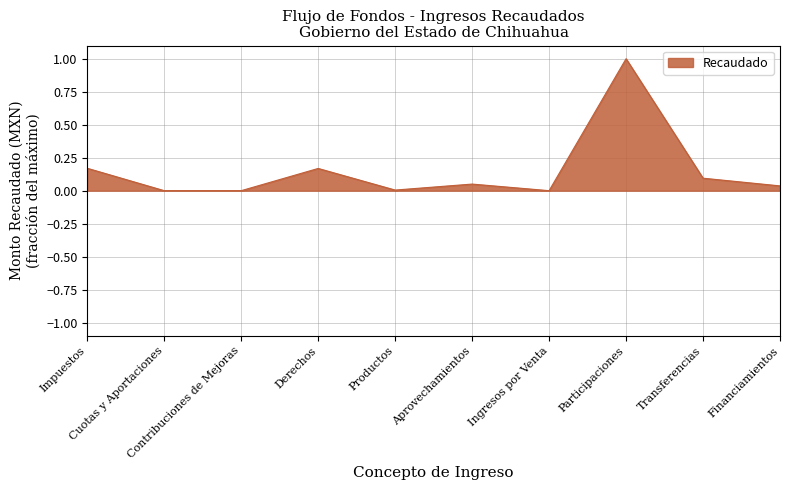

What position from the right is Productos?

6